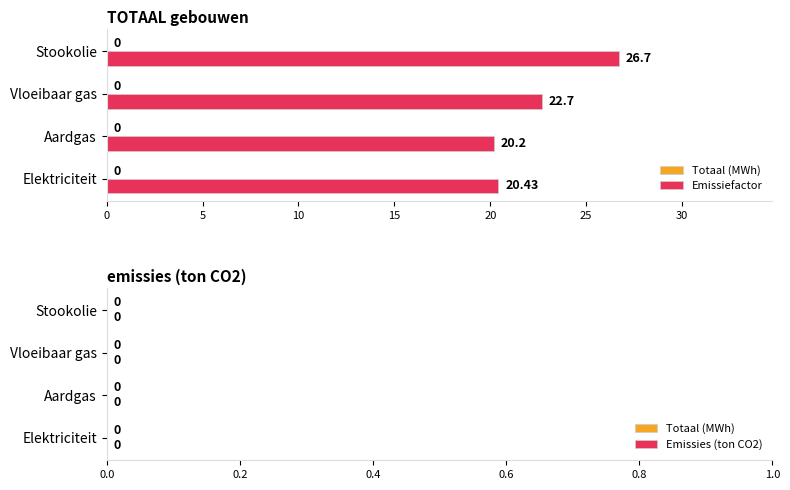

Between Stookolie and Elektriciteit, which is larger?

Stookolie